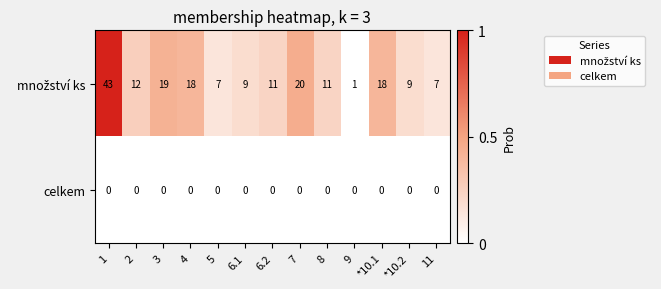

The value of celkem at 9 is 0. True or false?

True